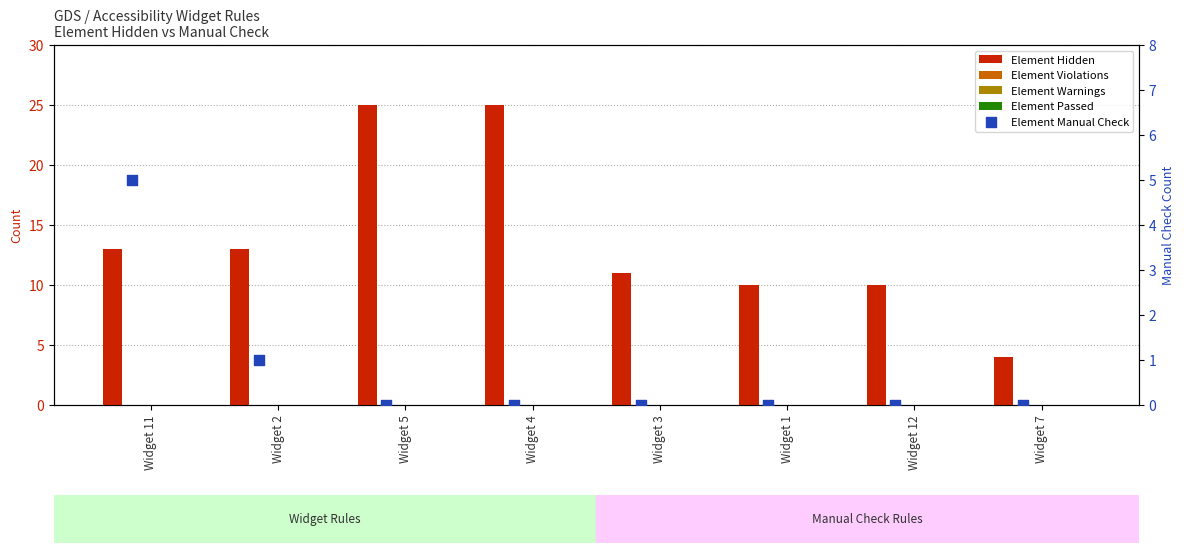

Is the value of Element Warnings at Widget 4 greater than the value of Element Hidden at Widget 7?

No